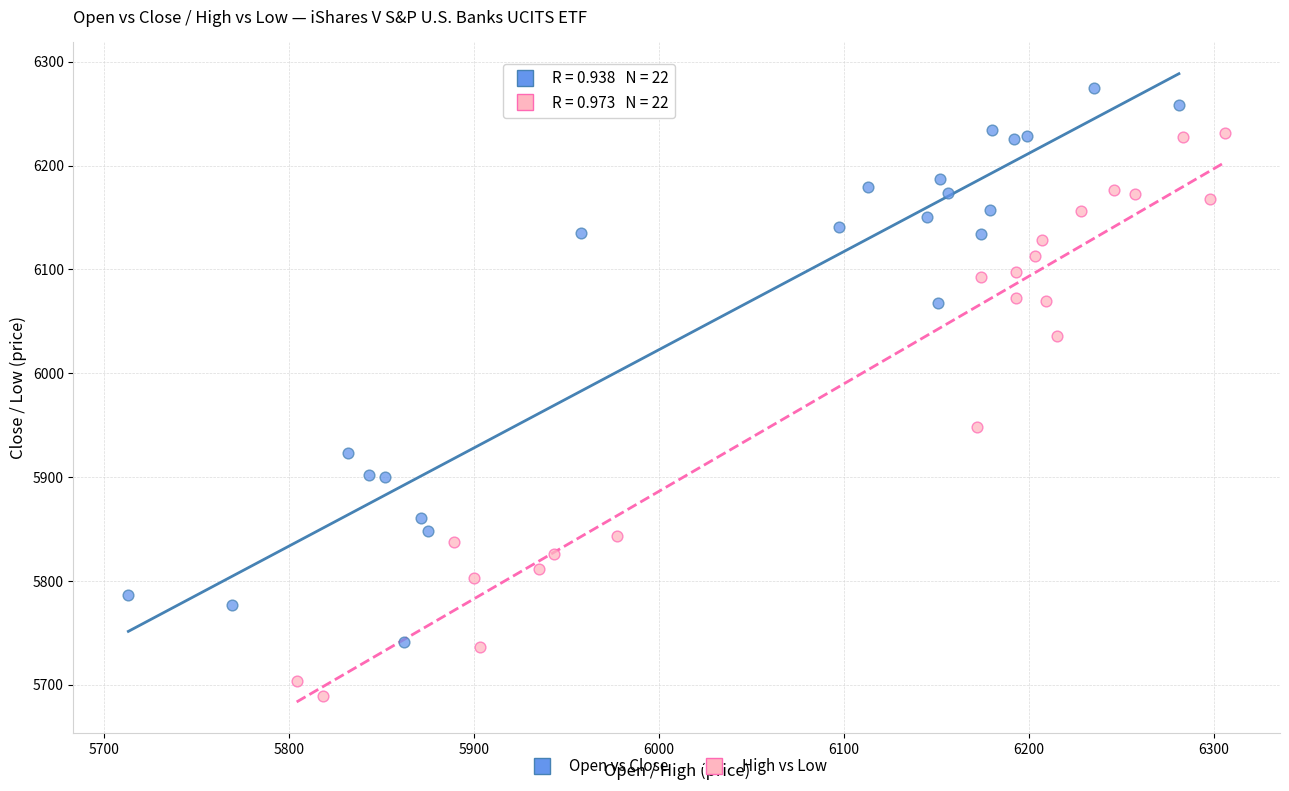

What are all the series names shown in the legend?

Open vs Close, High vs Low